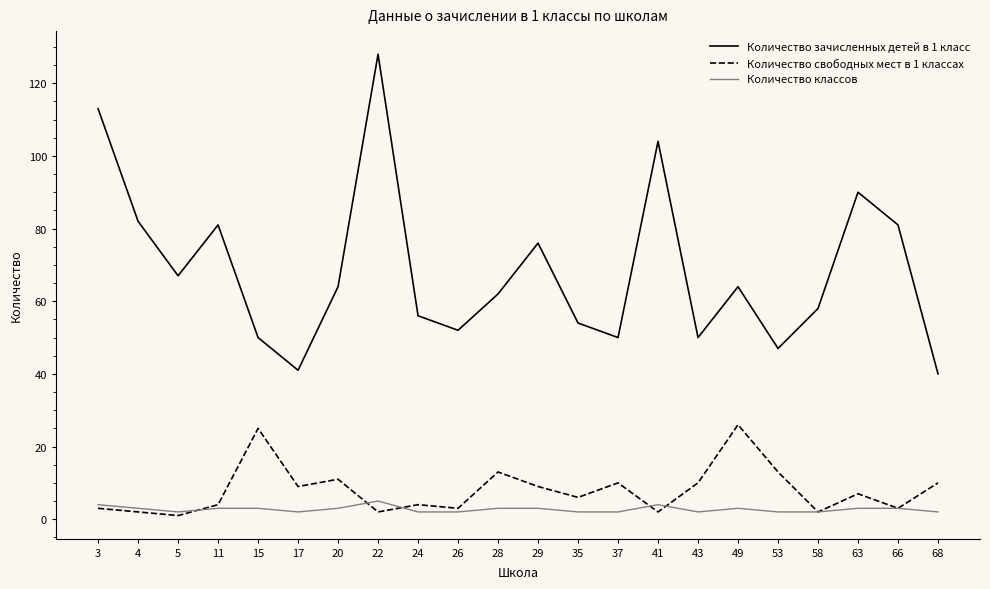

What is the average value of the Количество свободных мест в 1 классах series?

8